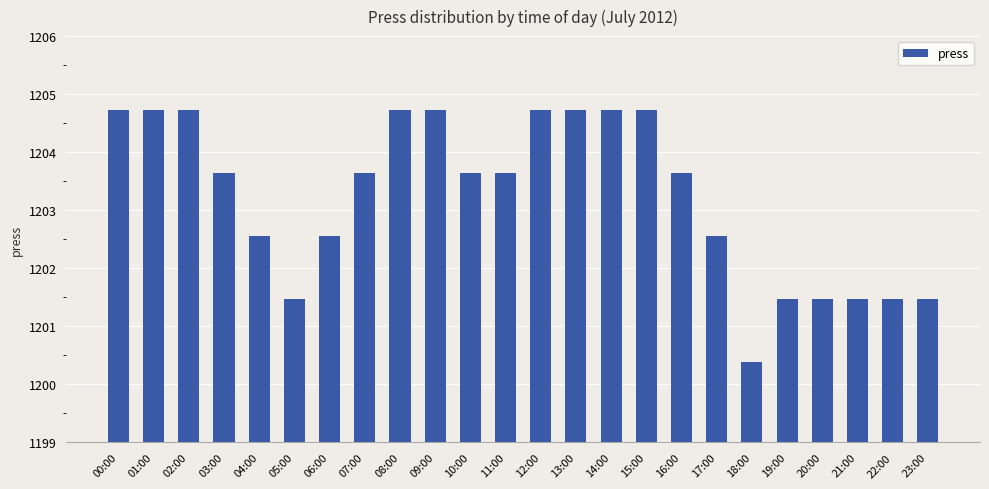

How many data points does each series have?

24